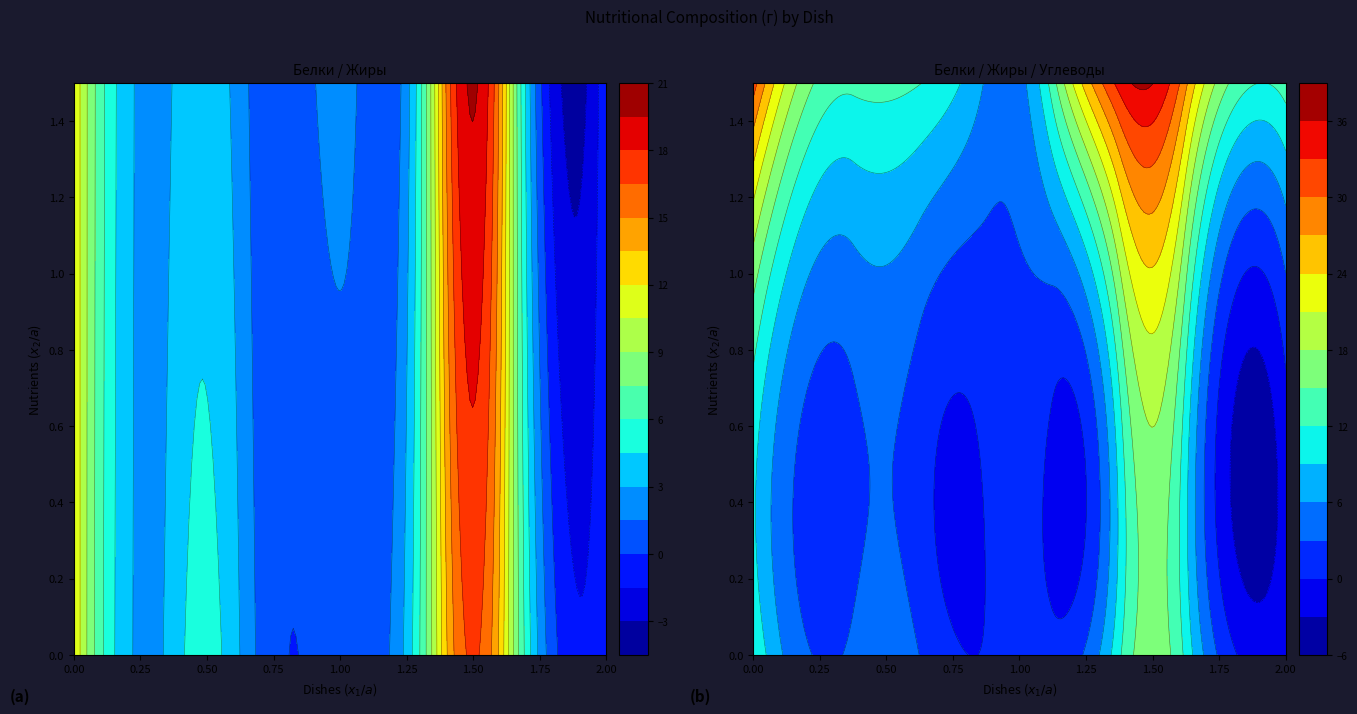

Reading left to right, extract all data points from this chart.

Белки: КАША МАННАЯ=12.0	КАКАО С МОЛОКОМ=2.7	БУТЕРБРОДЫ=5.0	ЯБЛОКО=0.4	САЛАТ ИЗ СВЕКЛЫ=0.8	СУП КАРТОФЕЛЬНЫЙ=3.5	ГОЛУБЦЫ ЛЕНИВЫЕ=16.7	ХЛЕБ РЖАНОЙ=2.6	ЧАЙ С САХАРОМ=0.0
Жиры: КАША МАННАЯ=11.9	КАКАО С МОЛОКОМ=2.7	БУТЕРБРОДЫ=3.9	ЯБЛОКО=0.4	САЛАТ ИЗ СВЕКЛЫ=1.9	СУП КАРТОФЕЛЬНЫЙ=2.4	ГОЛУБЦЫ ЛЕНИВЫЕ=19.7	ХЛЕБ РЖАНОЙ=0.4	ЧАЙ С САХАРОМ=0.0
Углеводы: КАША МАННАЯ=31.5	КАКАО С МОЛОКОМ=14.2	БУТЕРБРОДЫ=12.9	ЯБЛОКО=9.8	САЛАТ ИЗ СВЕКЛЫ=5.0	СУП КАРТОФЕЛЬНЫЙ=25.4	ГОЛУБЦЫ ЛЕНИВЫЕ=36.1	ХЛЕБ РЖАНОЙ=17.0	ЧАЙ С САХАРОМ=13.4